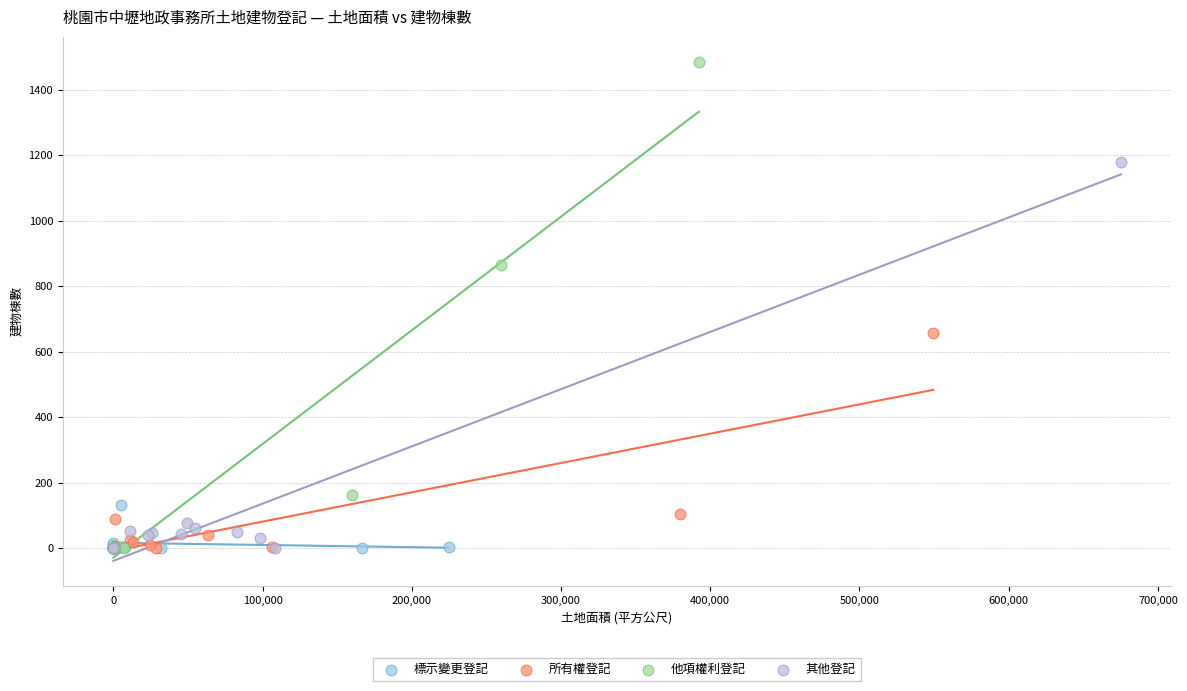

Which series has the largest Y range (max minus min)?

他項權利登記